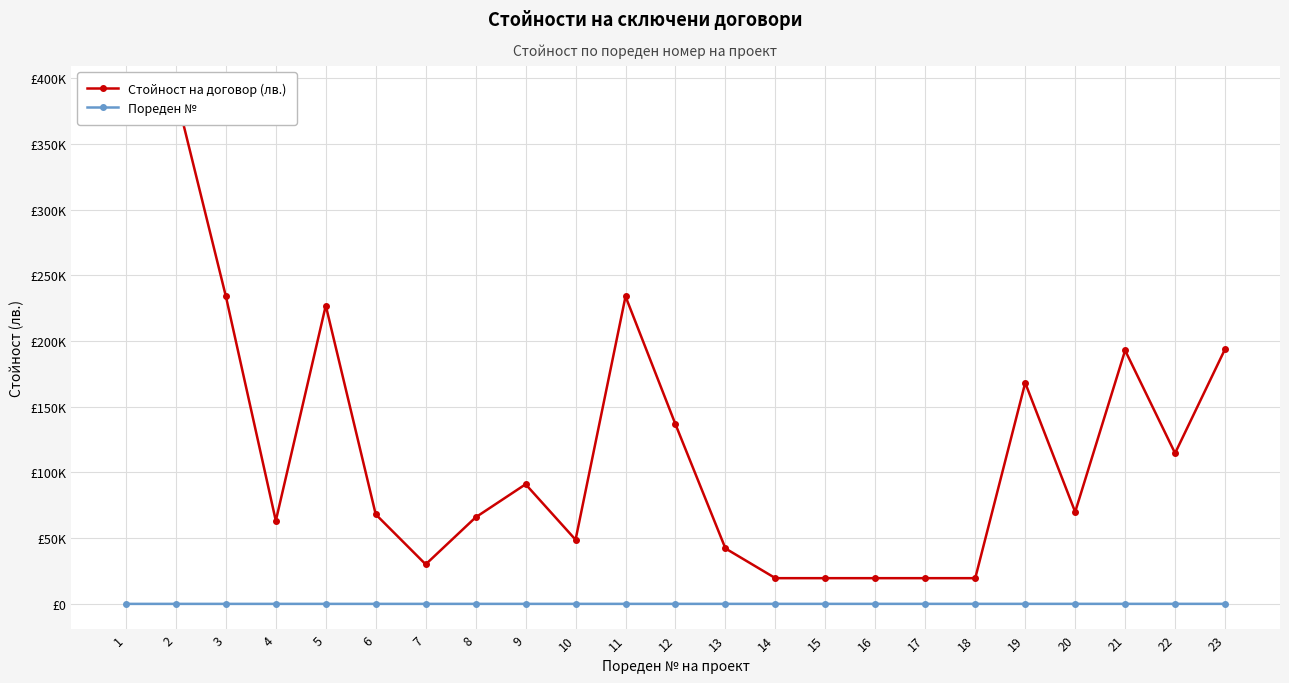

List the labels in order of Стойност на договор (лв.) value, largest first.

1, 2, 3, 11, 5, 23, 21, 19, 12, 22, 9, 20, 6, 8, 4, 10, 13, 7, 14, 16, 17, 18, 15